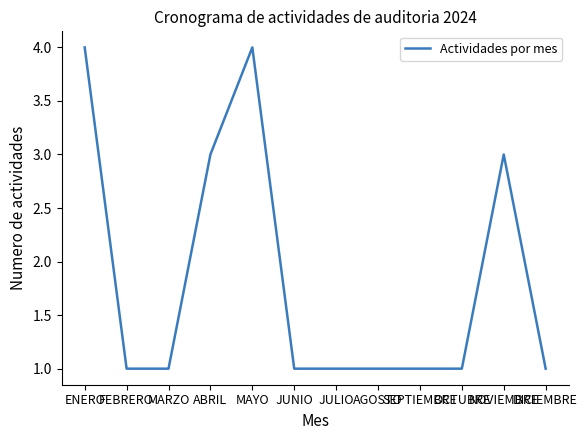

At which category does the data reach its first local peak?

MAYO